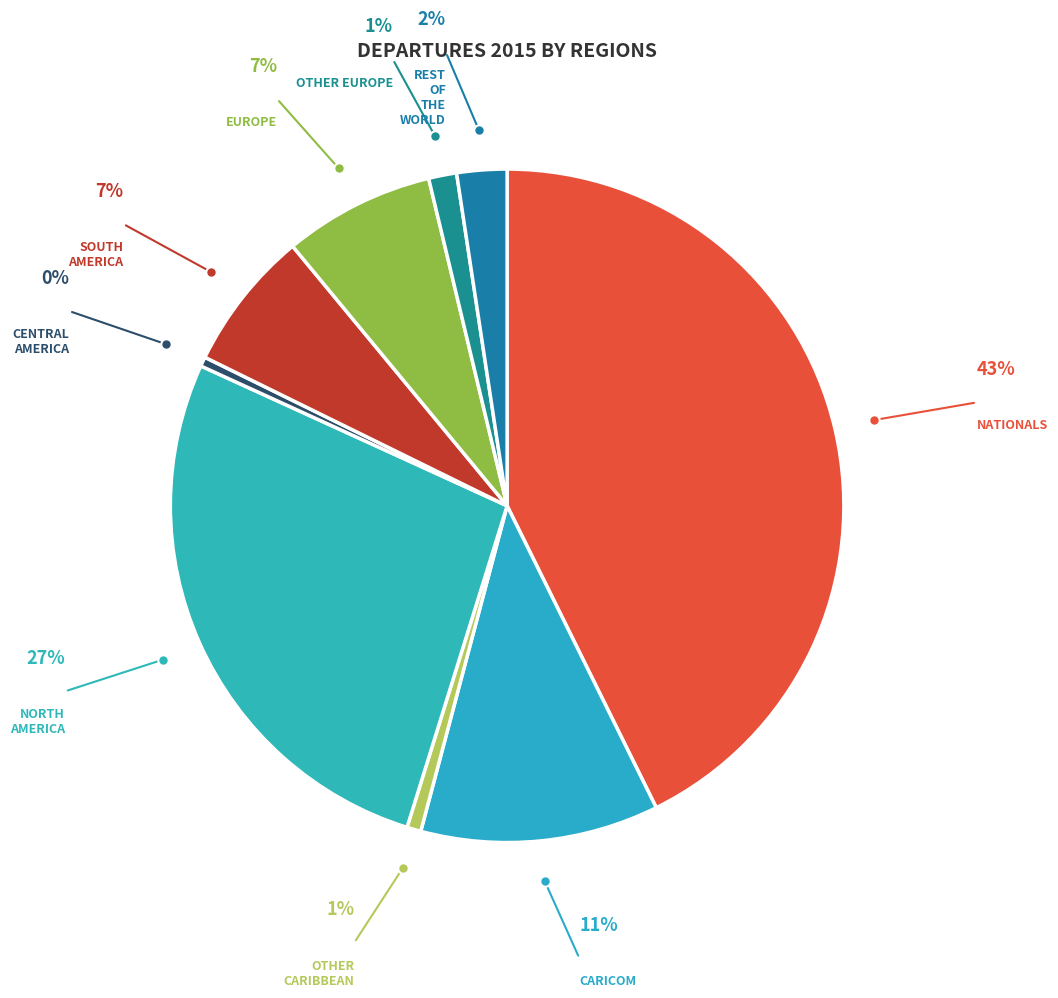

Which slice is the largest?

NATIONALS